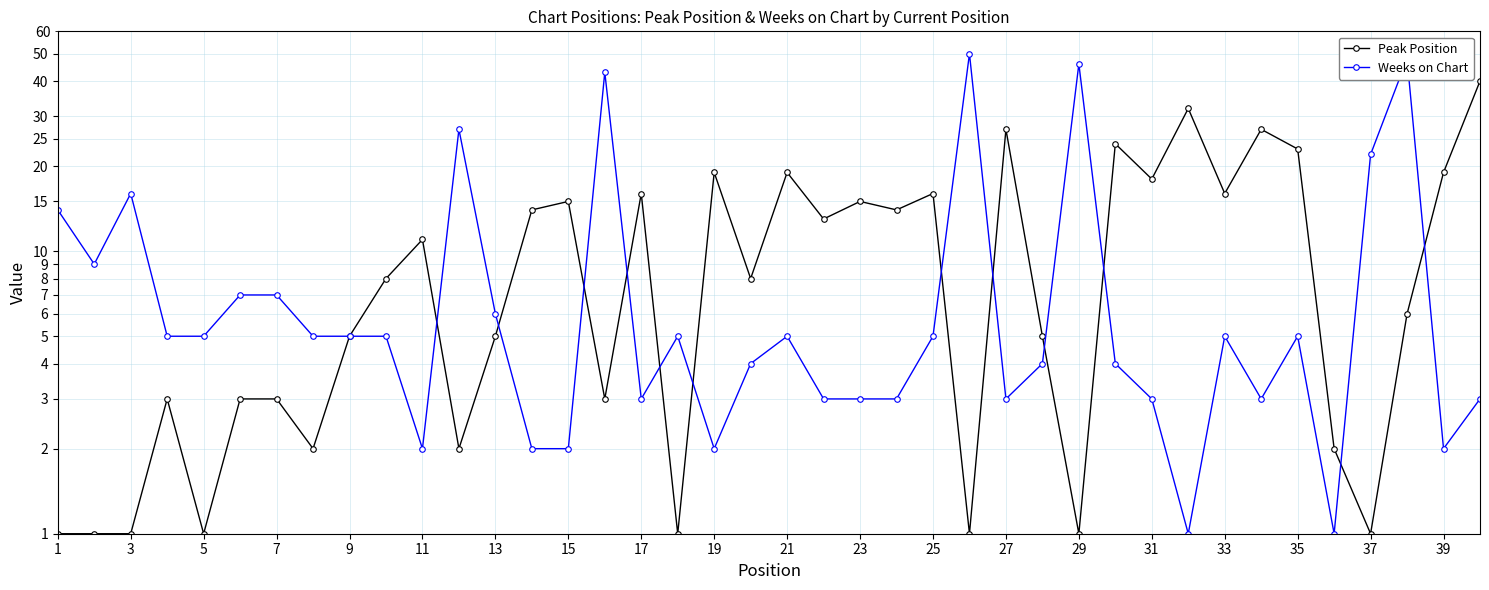

What is the average value of the Weeks on Chart series?

10